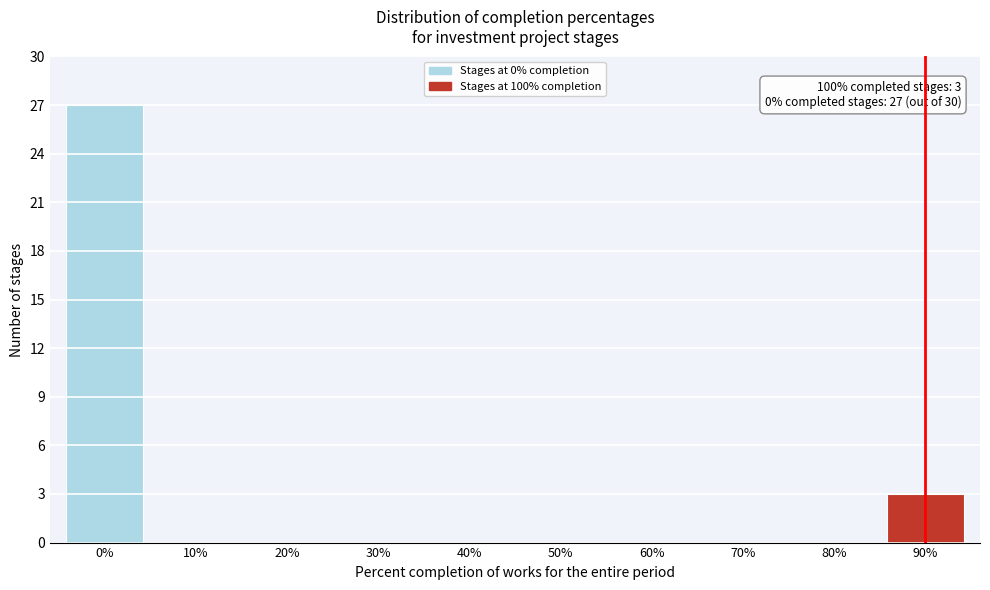

Reading left to right, extract all data points from this chart.

0%=27	10%=0	20%=0	30%=0	40%=0	50%=0	60%=0	70%=0	80%=0	90%=3